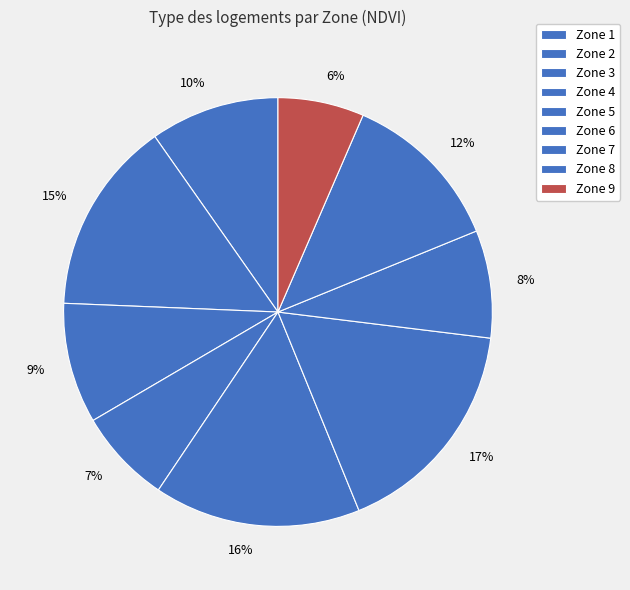

What percentage is the 9% slice, to the nearest percent?

9%